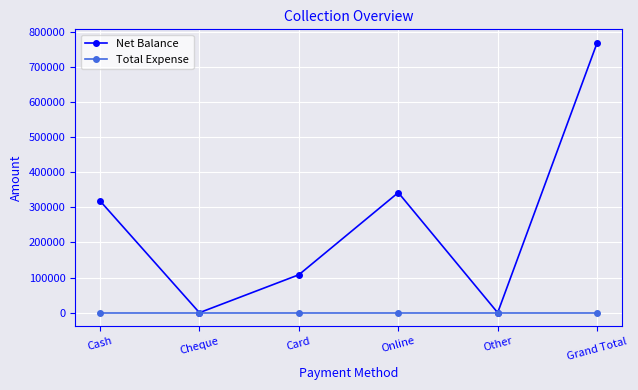

The value of Net Balance at Cheque is -458851. True or false?

False